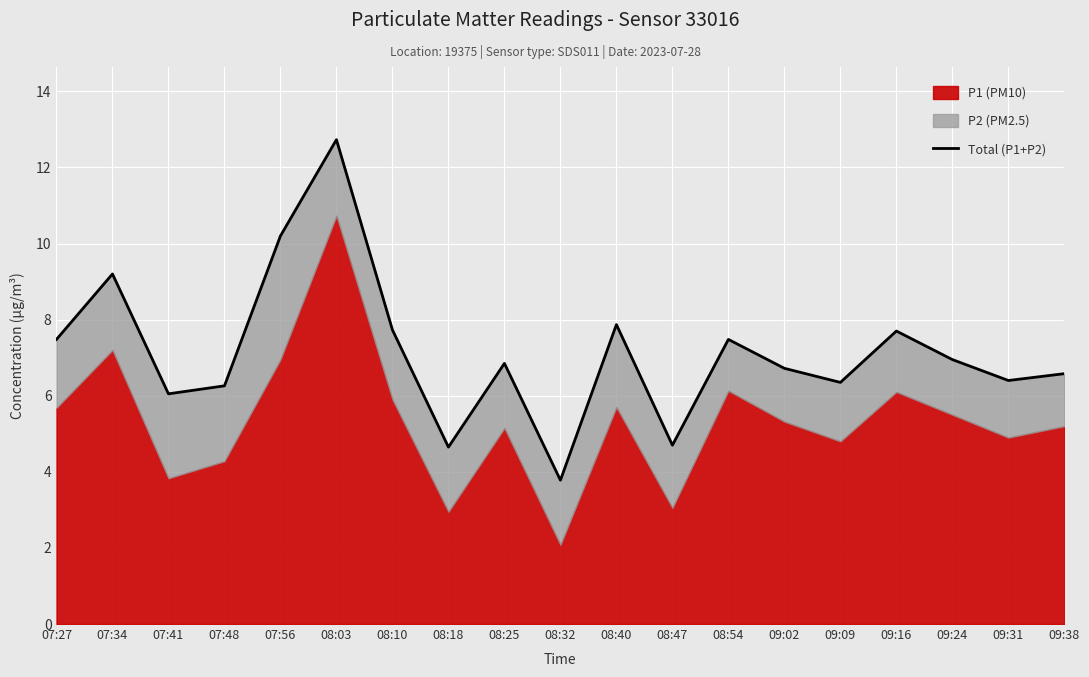

List the labels in order of value, smallest first.

08:32, 08:18, 08:47, 07:41, 07:48, 09:09, 09:31, 09:38, 09:02, 08:25, 09:24, 07:27, 08:54, 09:16, 08:10, 08:40, 07:34, 07:56, 08:03